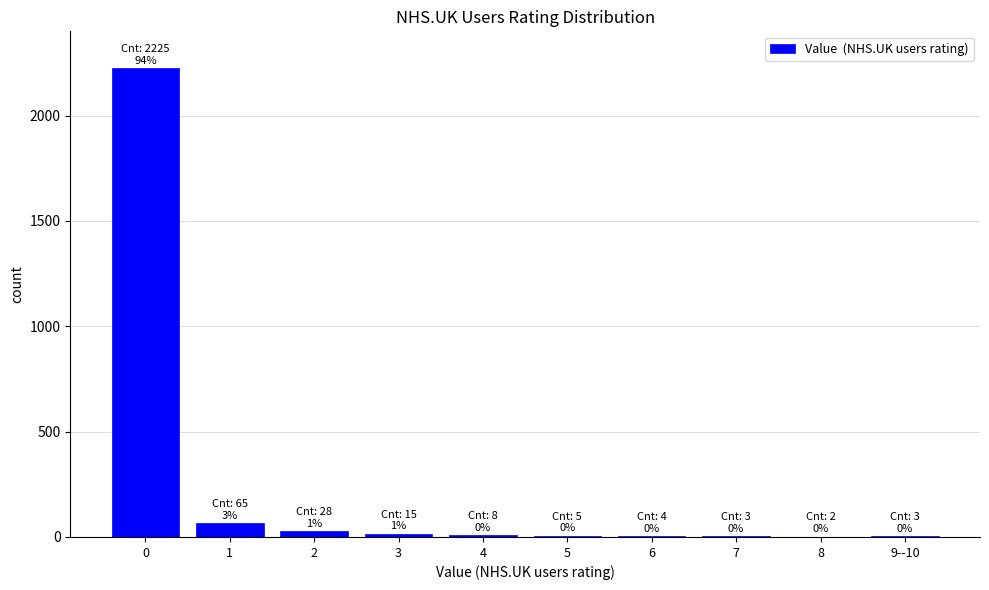

What is the sum of all values?

2358